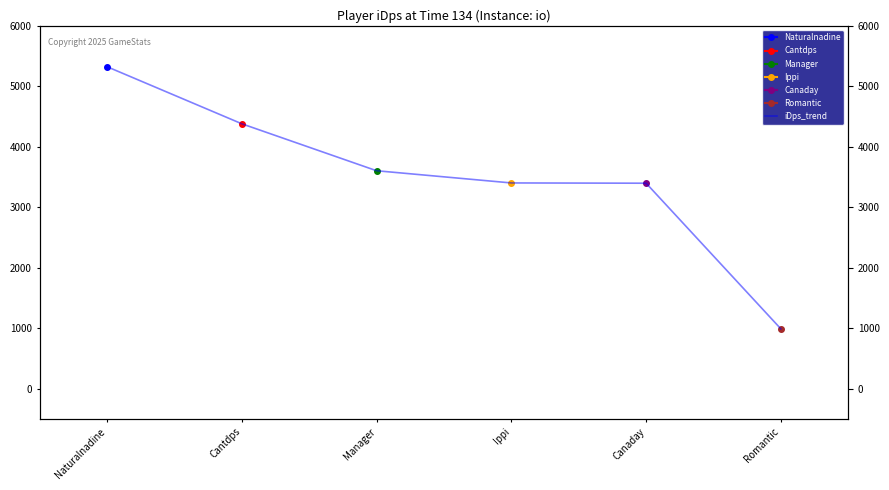

What position from the left is Cantdps?

2